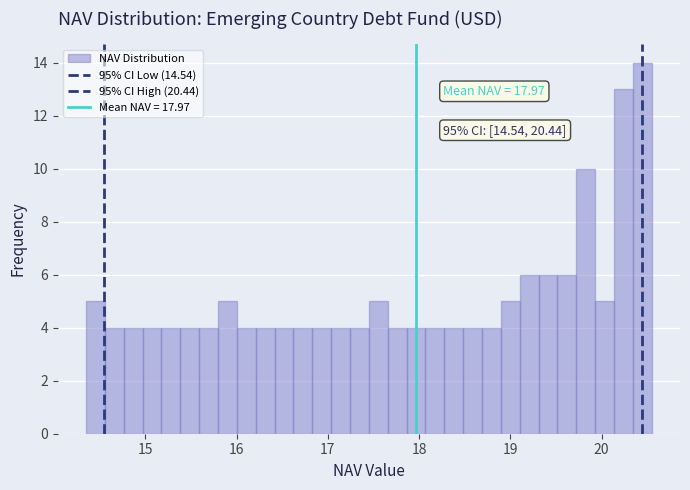

Read against the x-axis, roughly where is the centre of the tallest bar?

20.4